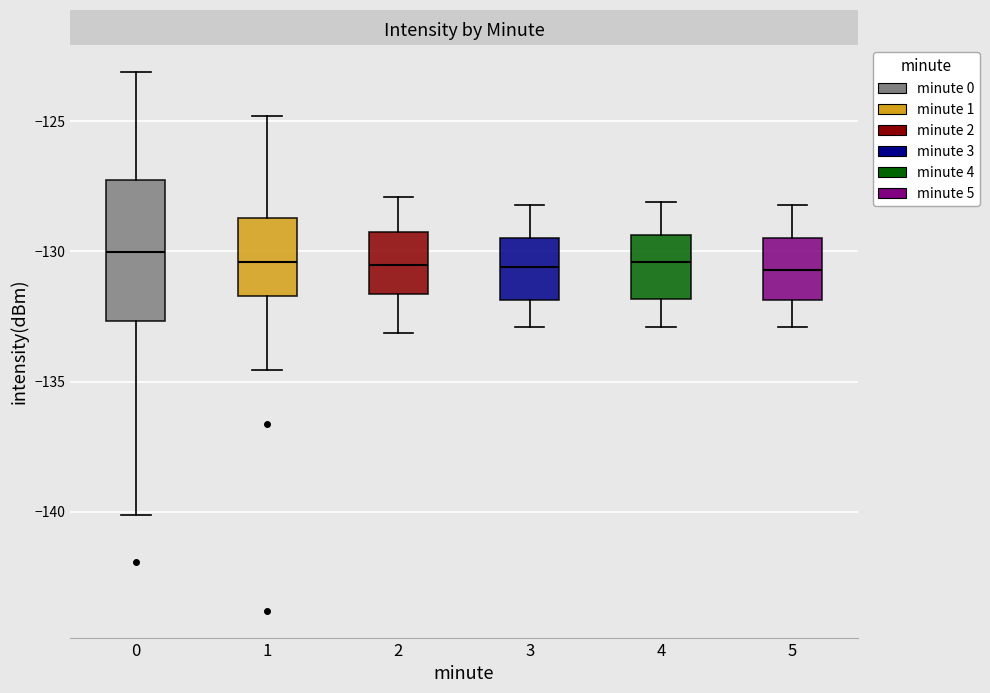

Comparing the boxes themselves (not the whiskers), which one is the tallest?

0